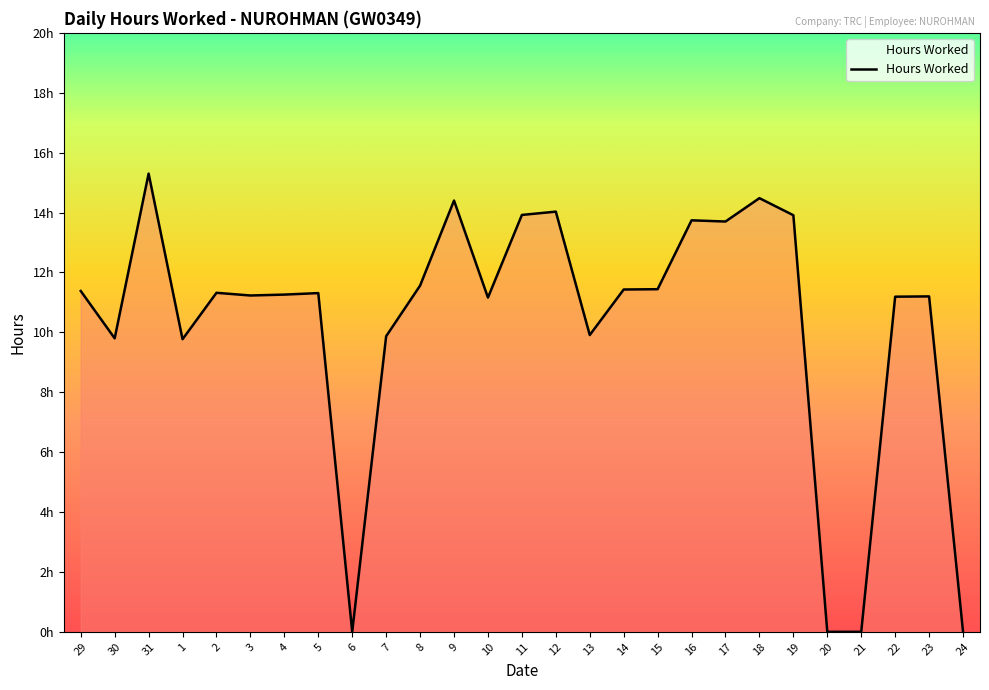

True or false: there are more than 0 points higher than both neighbors.

True